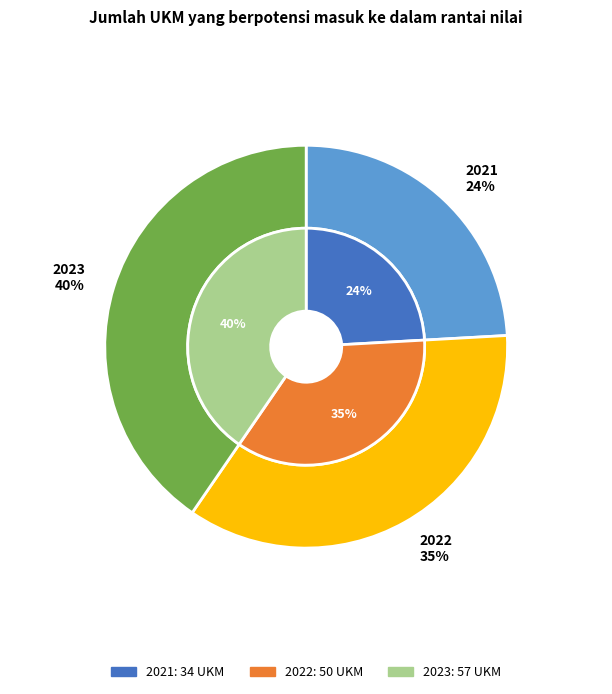

To the nearest percent, what is the difference between the largest and smallest slice percentages?

16%